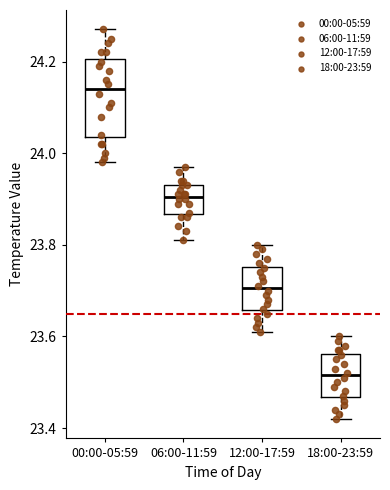

Which box's median line is the lowest?

18:00-23:59